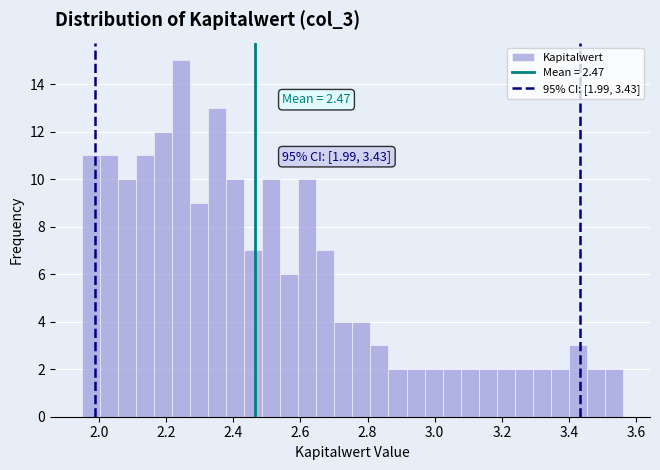

Around what value on the x-axis is the tallest bar? Give the approximate position of its centre, as read against the axis.

2.24